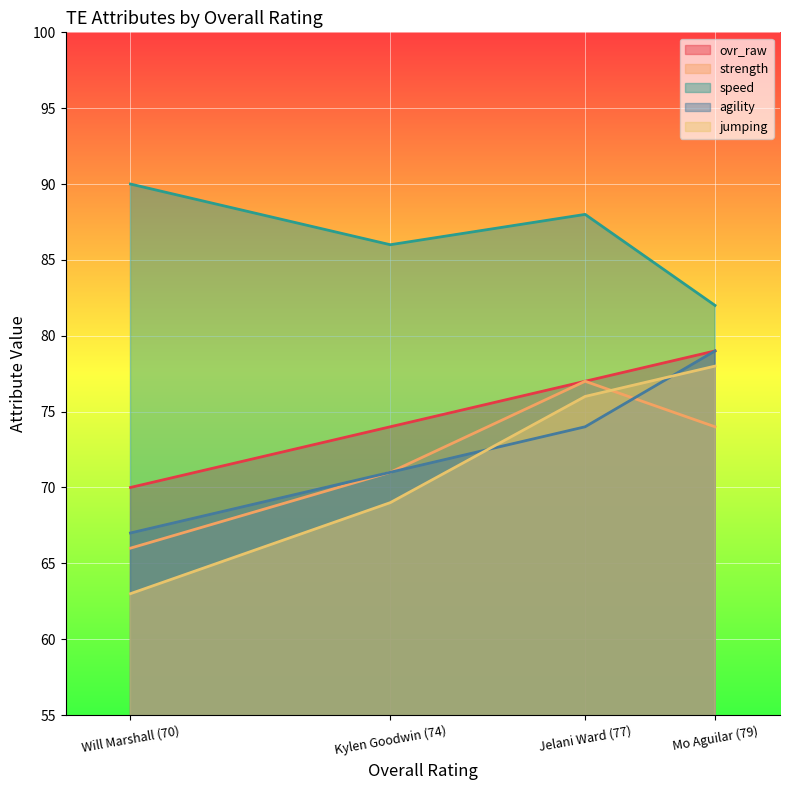

True or false: jumping has more than 1 points higher than both neighbors.

False